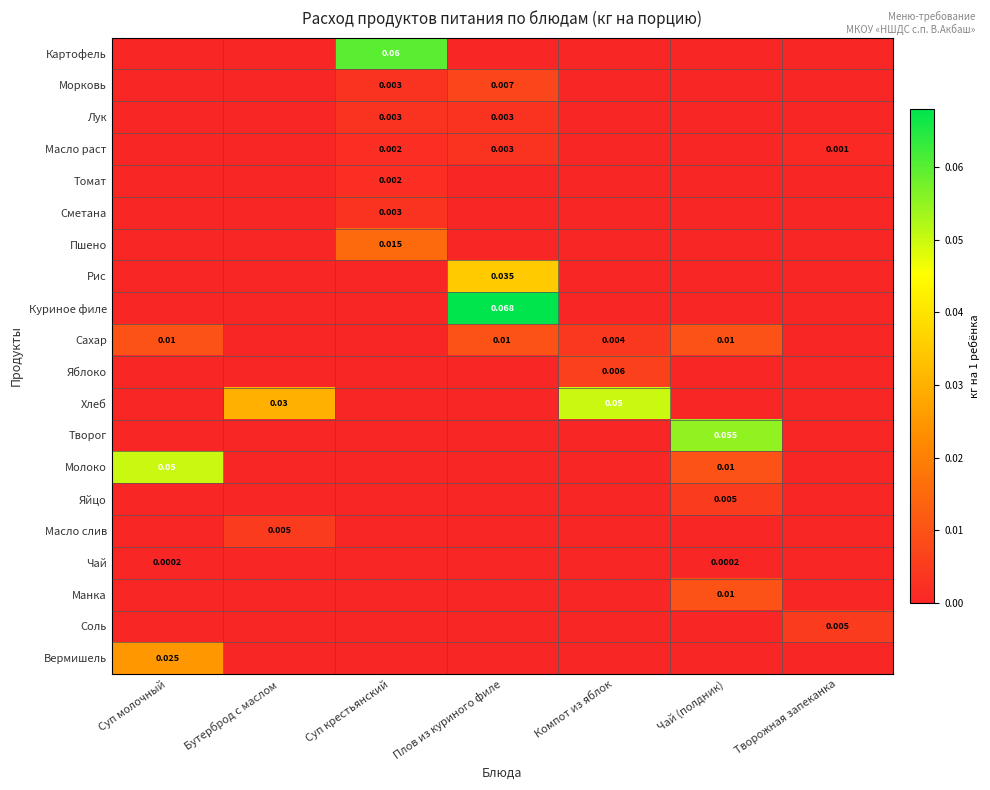

Which series changed the most between Суп крестьянский and Творожная запеканка?

Картофель